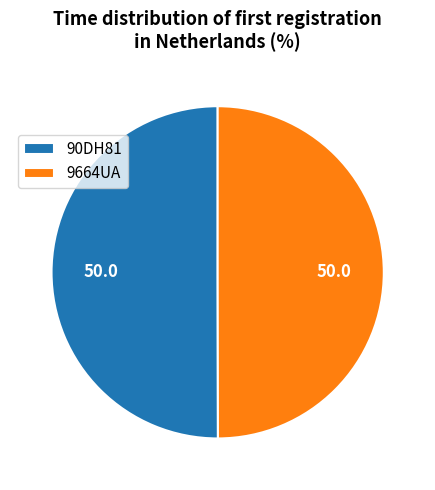

Is the sum of 90DH81 and 9664UA greater than half?

Yes